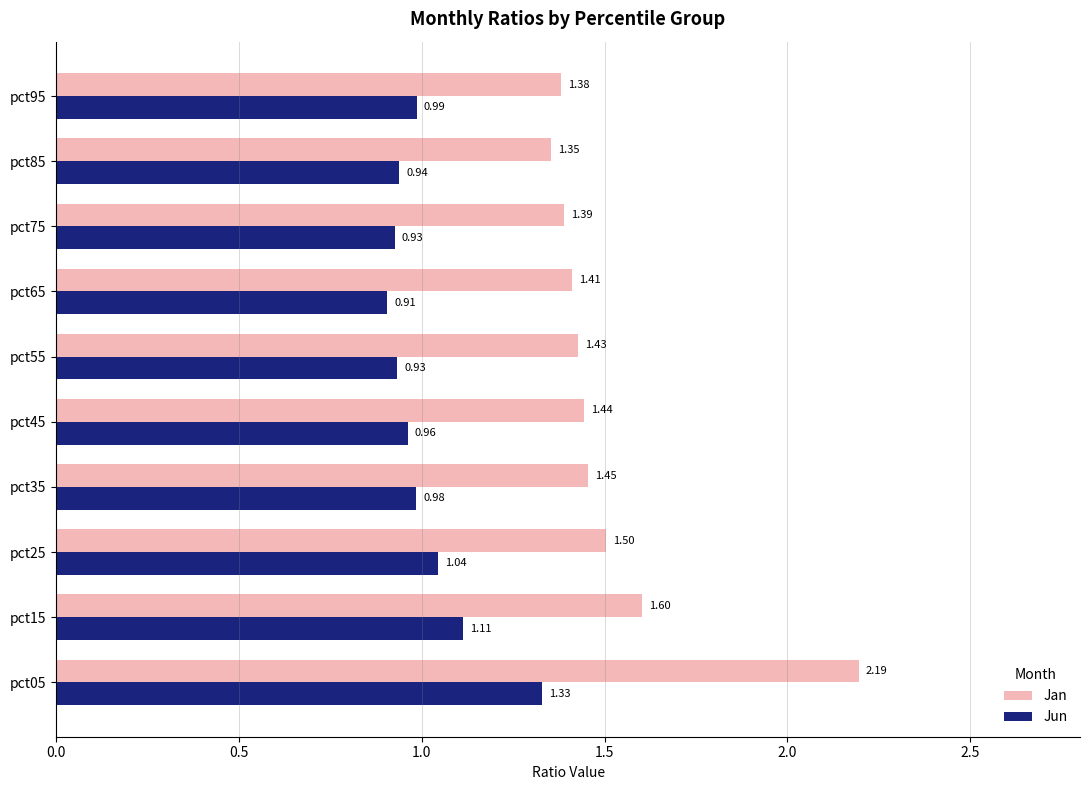

Is the value of Jun at pct25 greater than the value of Jan at pct75?

No